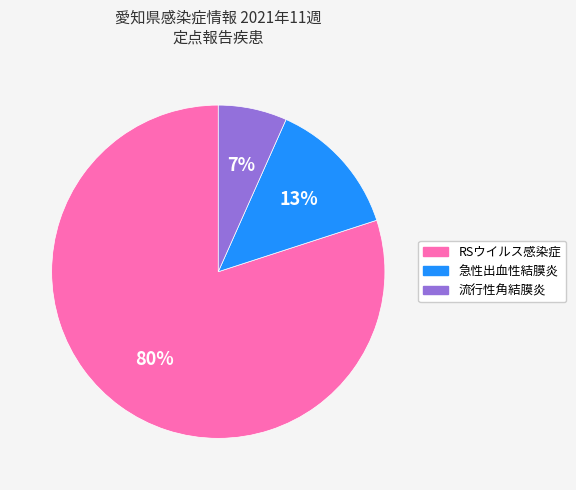

What percentage is the RSウイルス感染症 slice, to the nearest percent?

80%